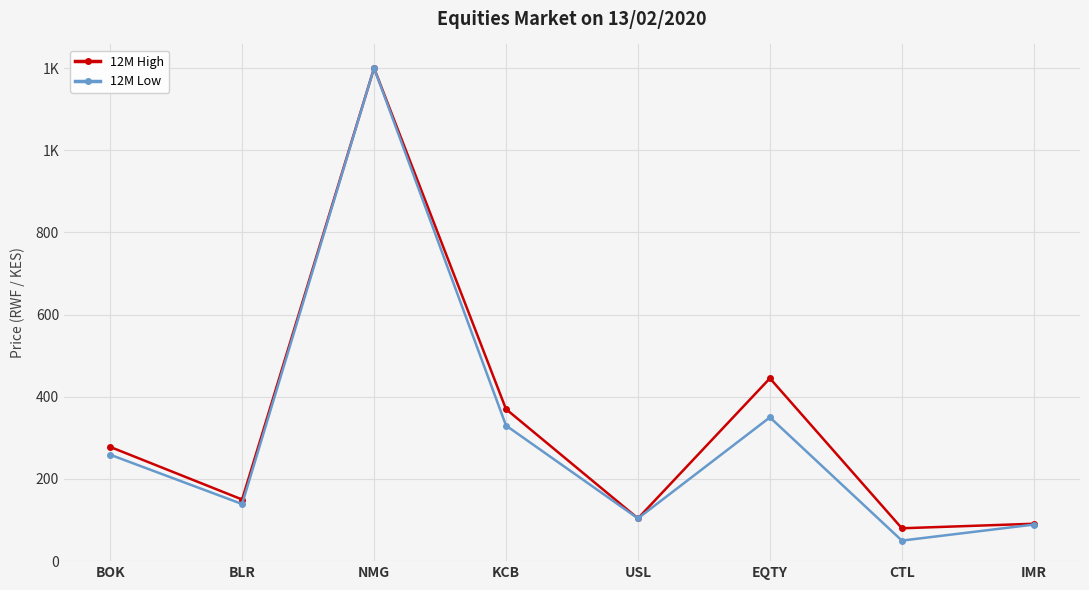

True or false: 12M Low and 12M High cross at least once.

False